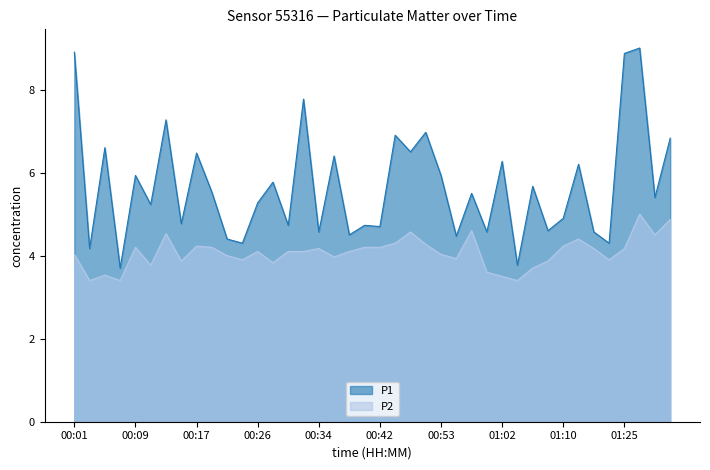

True or false: P1 and P2 intersect in this chart.

False